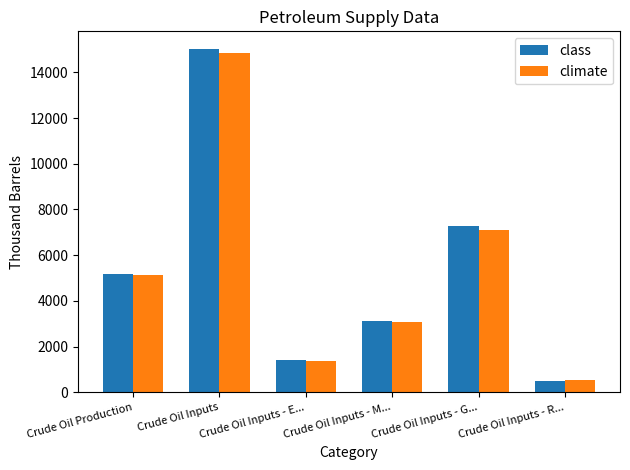

What position from the left is Crude Oil Inputs?

2